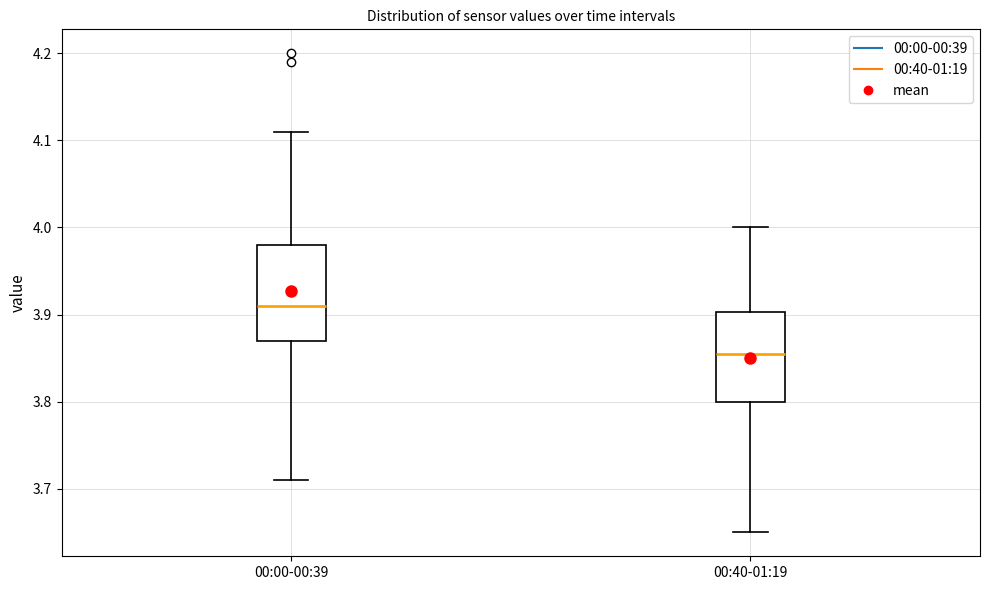

Reading left to right, read every box against the y-axis: the position of its median line, the range the box covers, and the ends of its whiskers. The values are not printed on the chart, so give them approximately, as read against the axis.

00:00-00:39: median 3.91, box 3.87 to 3.98, whiskers 3.71 to 4.11
00:40-01:19: median 3.86, box 3.80 to 3.90, whiskers 3.65 to 4.00